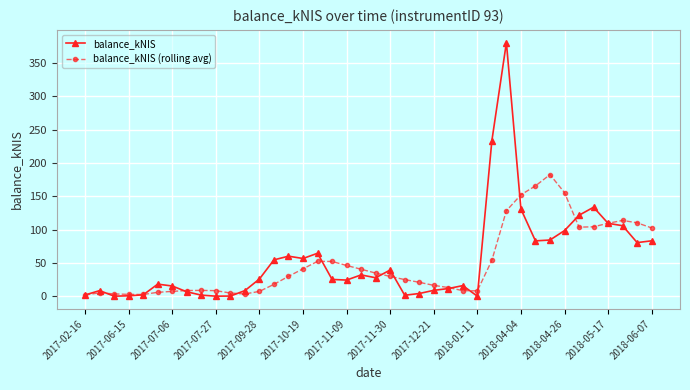

True or false: balance_kNIS (rolling avg) and balance_kNIS intersect in this chart.

True